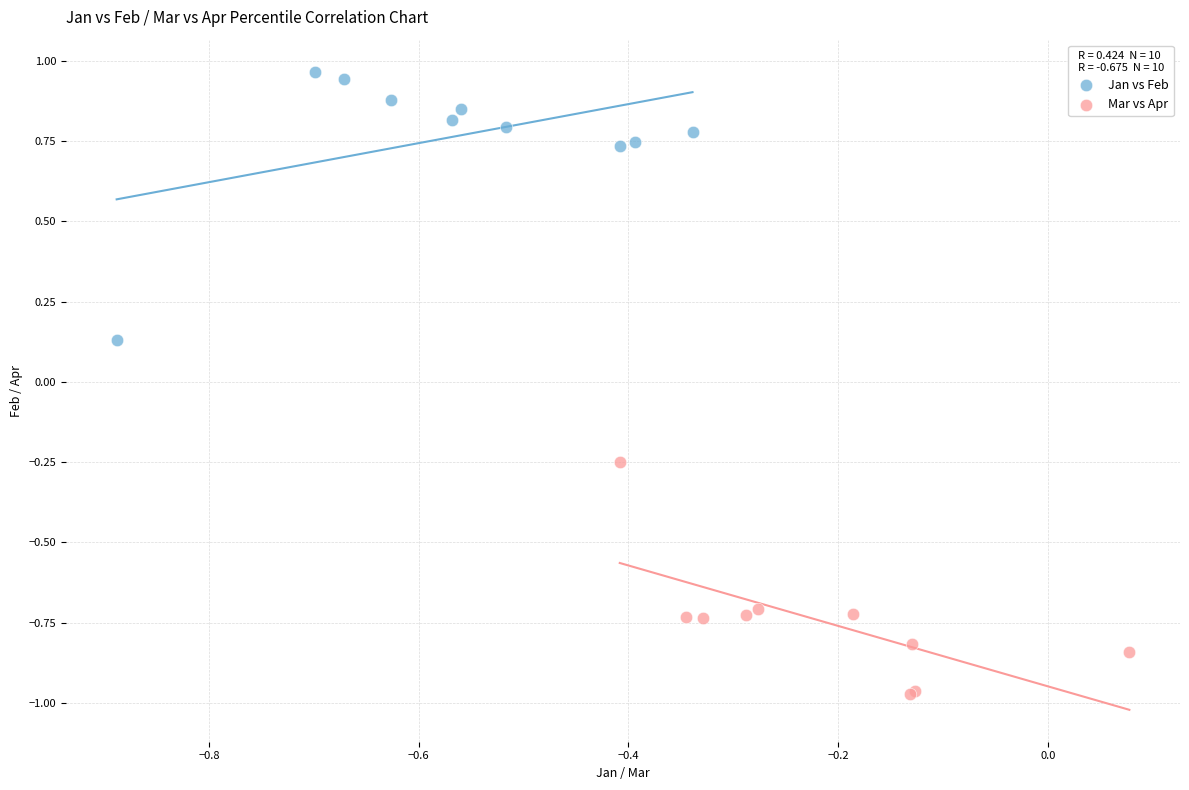

Which series contains the highest Y value?

Jan vs Feb